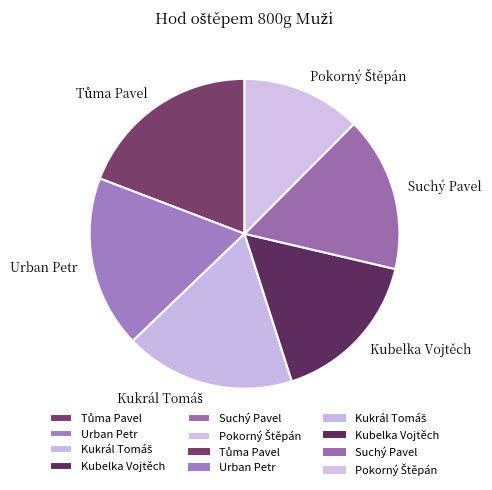

Is Urban Petr the majority of the pie?

No